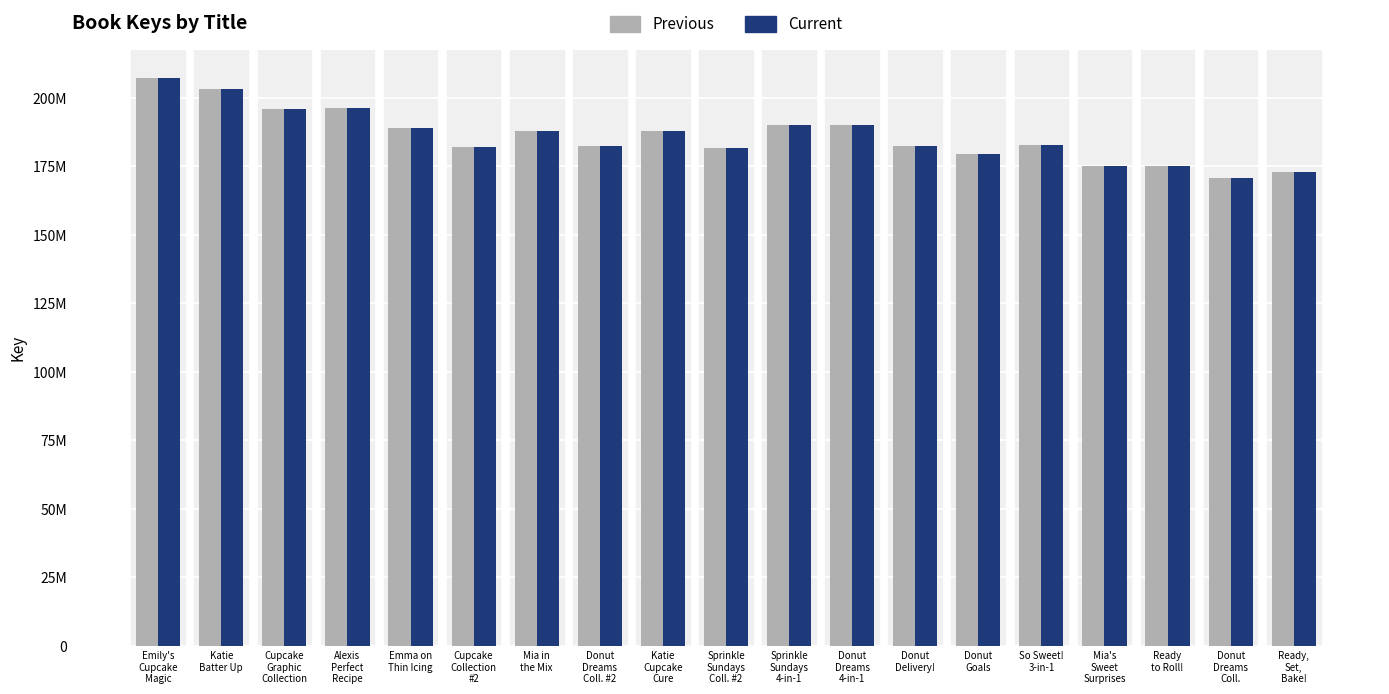

Between Cupcake
Collection
#2 and Donut
Dreams
4-in-1, which series saw the biggest shift?

Previous